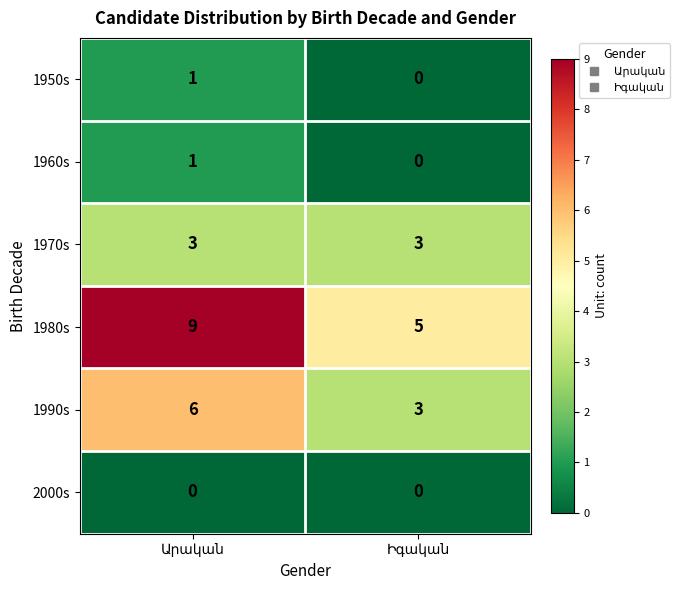

What is the average value of the 1980s series?

7